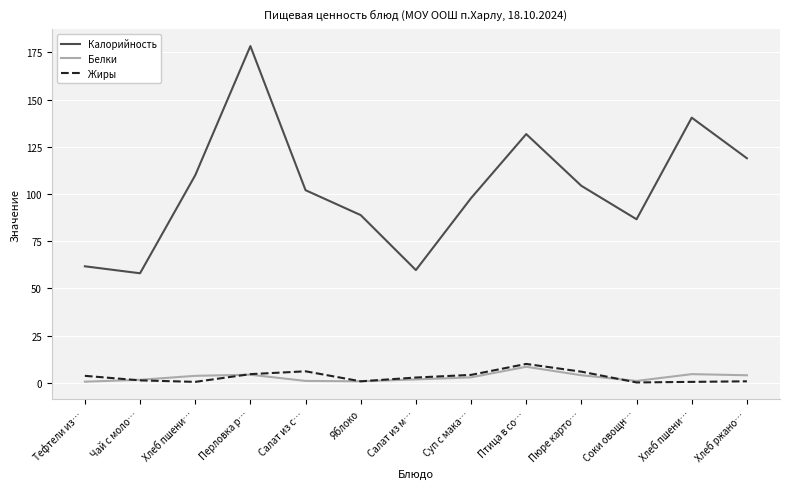

What is the difference between the Калорийность values at Салат из м… and Пюре карто…?

44.6